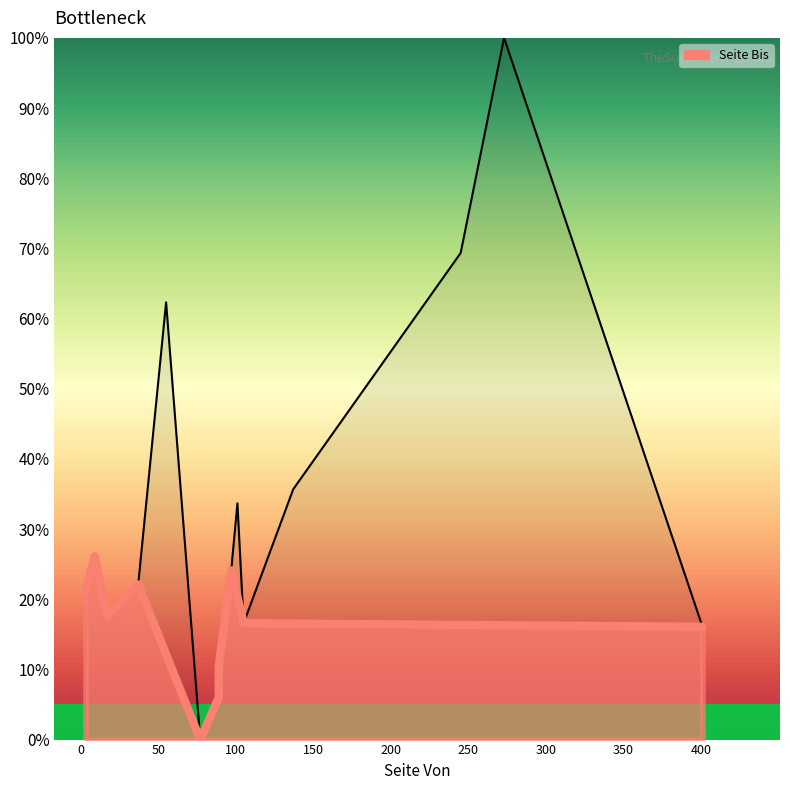

Count the number of values greater than 22.

8